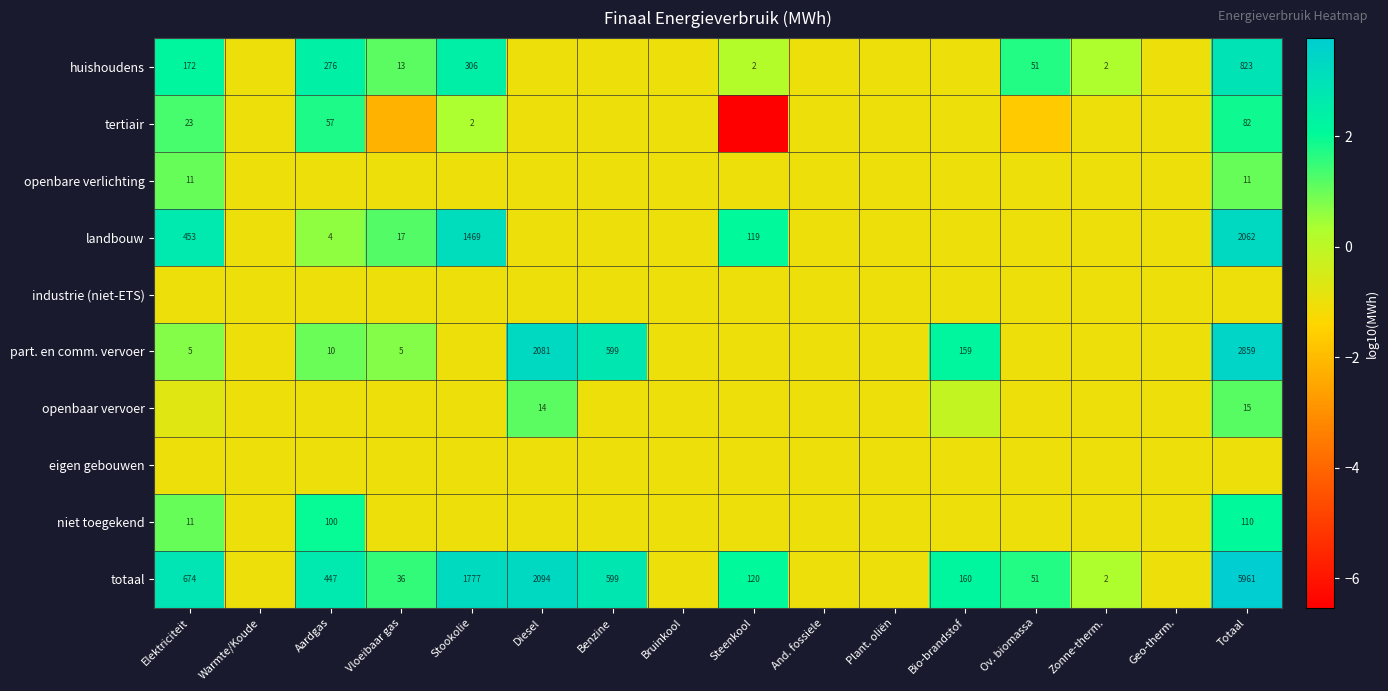

Is it true that niet toegekend equals -0.5 at Vloeibaar gas?

False